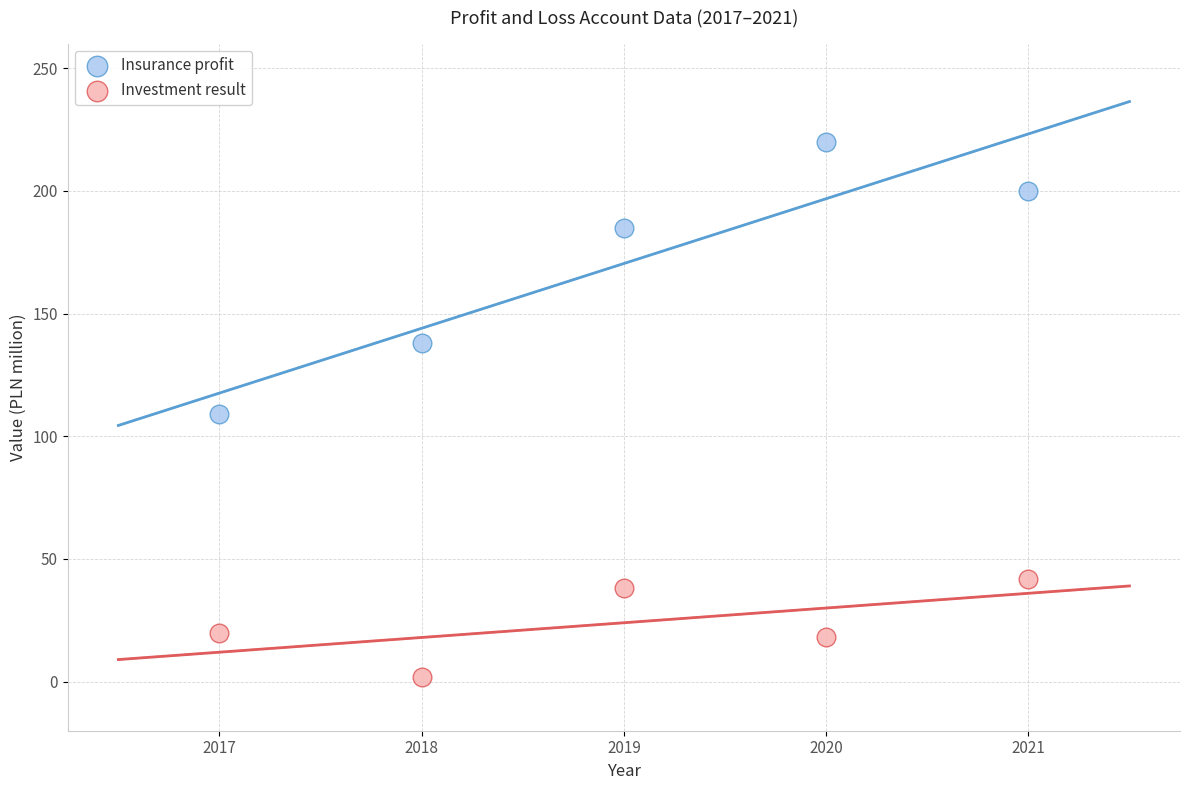

What are all the series names shown in the legend?

Insurance profit, Investment result